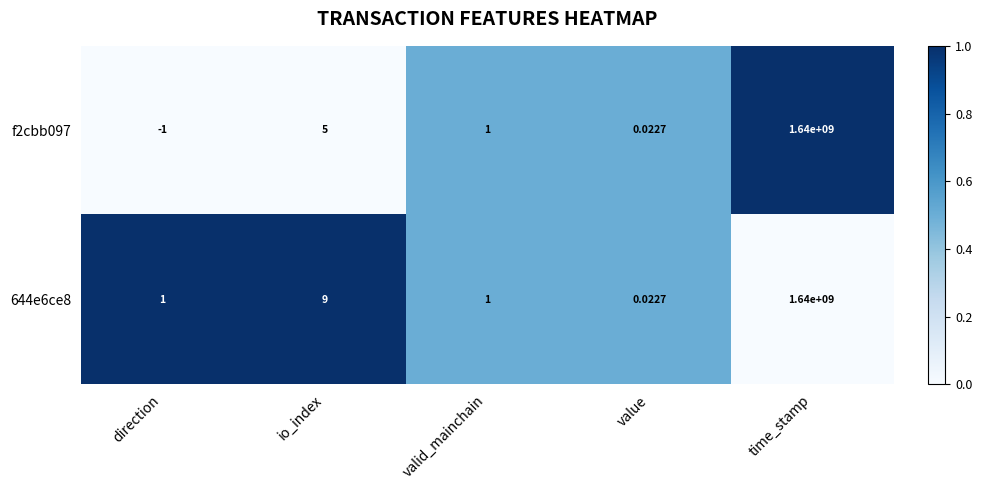

At how many categories does at least one series exceed 0?

5